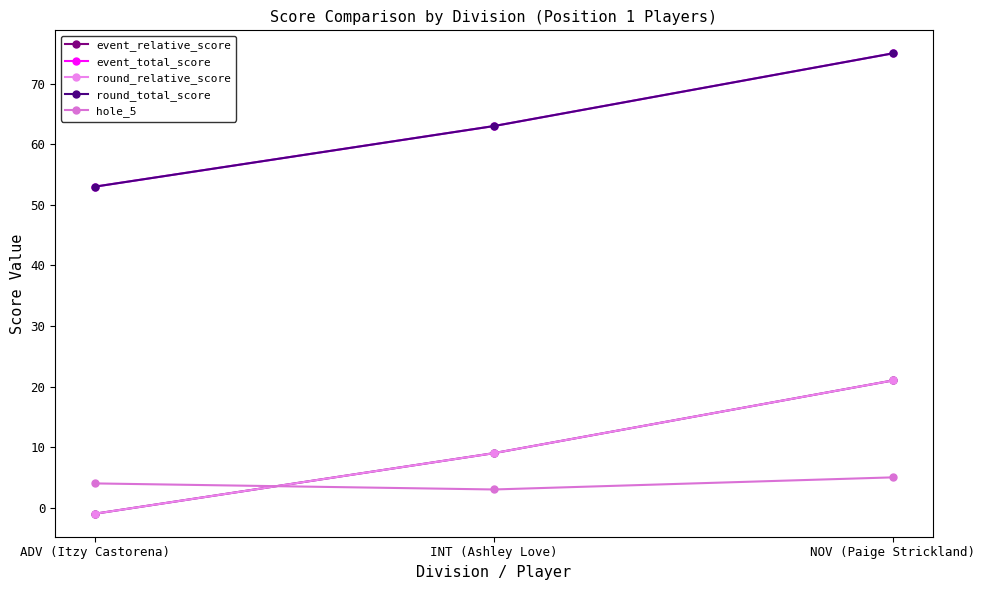

Is this an area chart (filled region under the line)?

No